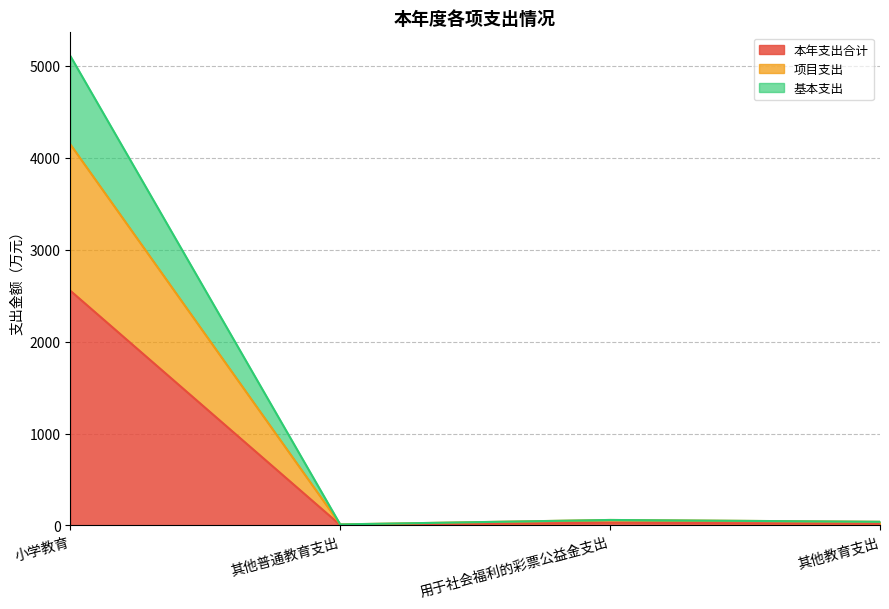

In 基本支出, how many points are higher than both neighbors (excluding endpoints)?

1